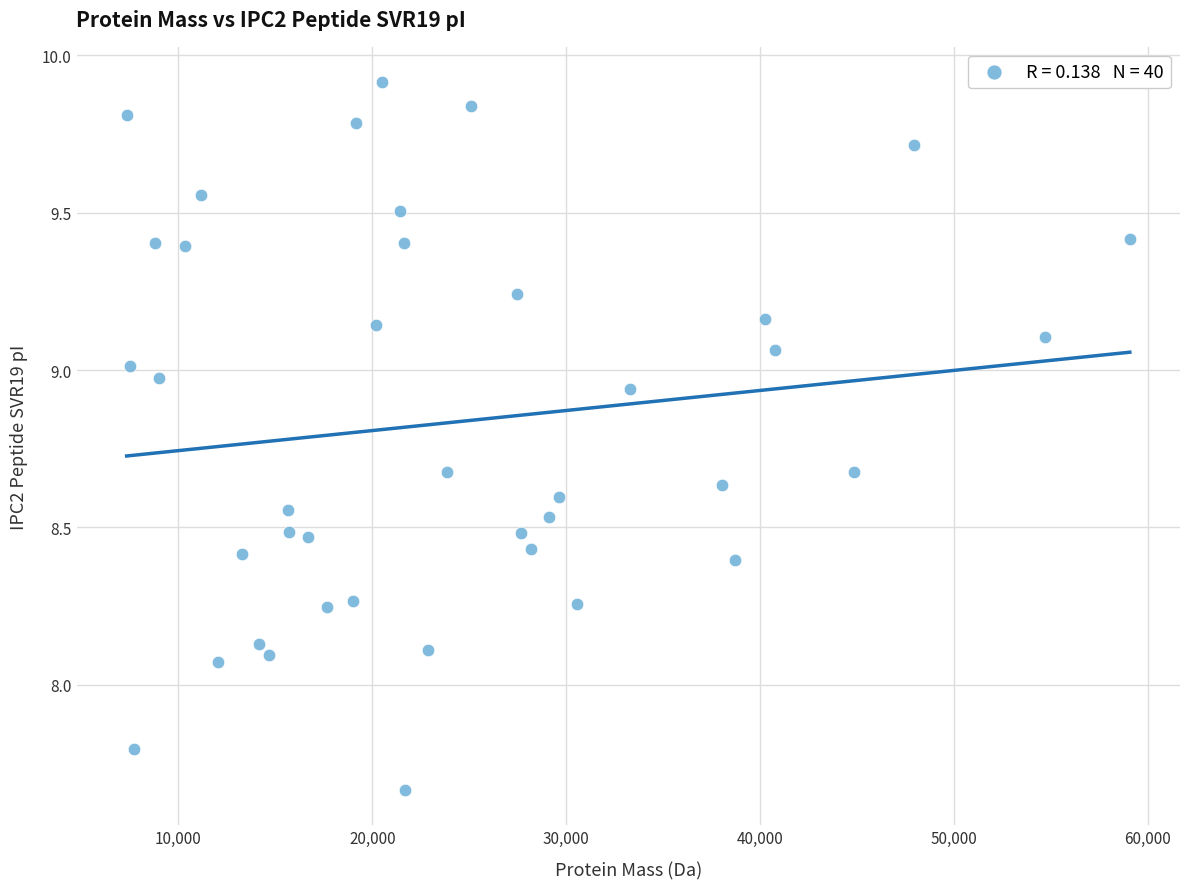

What is the range of Y values (max minus min)?

2.2